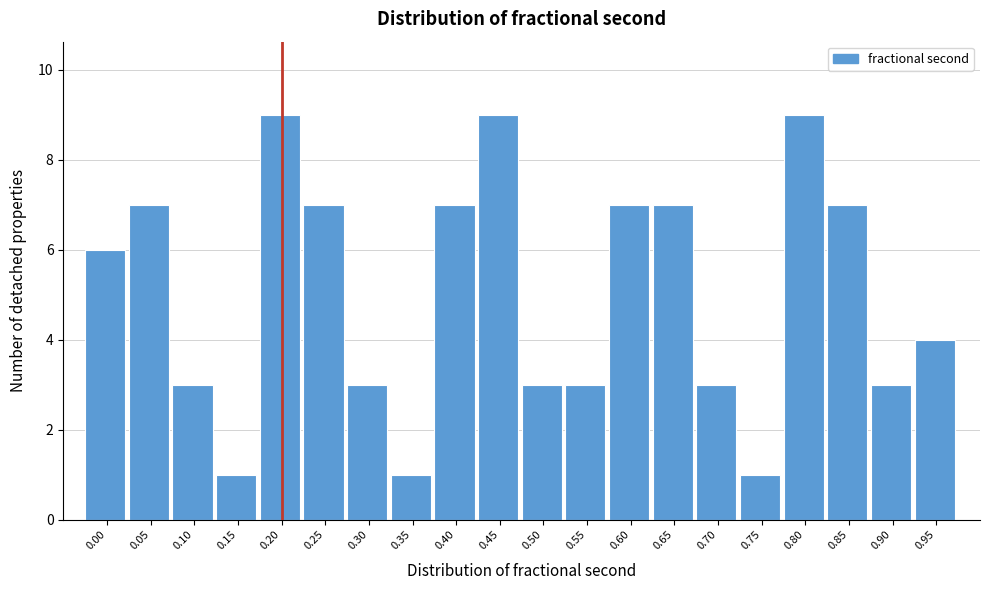

Reading left to right, list all the values displayed in this chart.

0.00=6	0.05=7	0.10=3	0.15=1	0.20=9	0.25=7	0.30=3	0.35=1	0.40=7	0.45=9	0.50=3	0.55=3	0.60=7	0.65=7	0.70=3	0.75=1	0.80=9	0.85=7	0.90=3	0.95=4